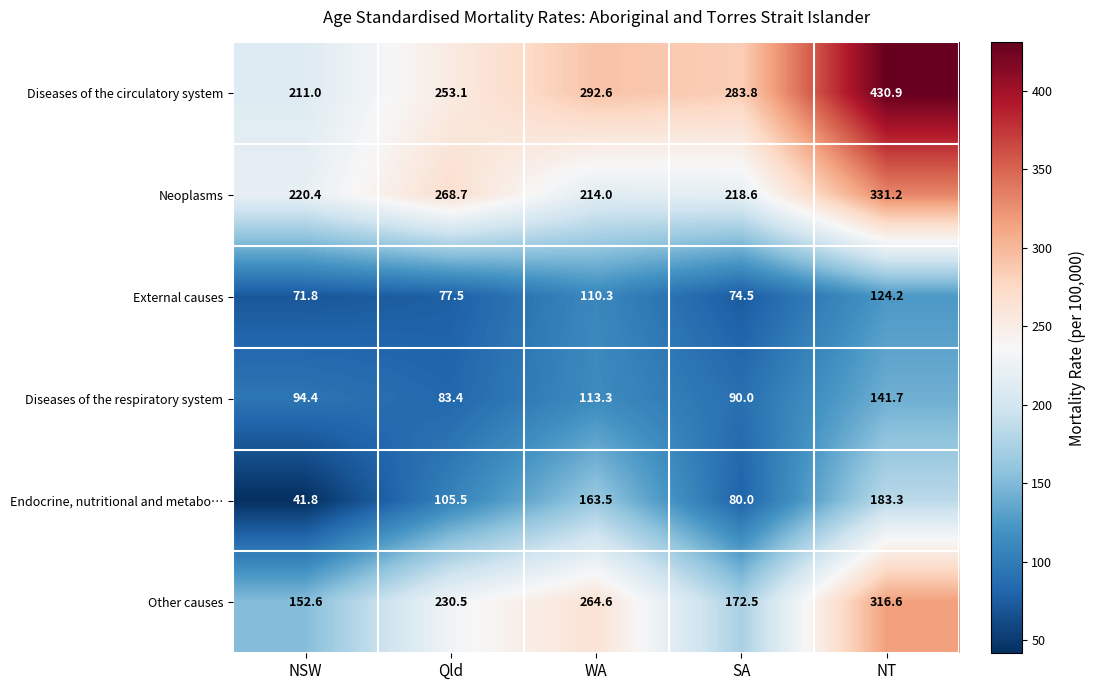

Read the Diseases of the respiratory system value at WA.

113.3